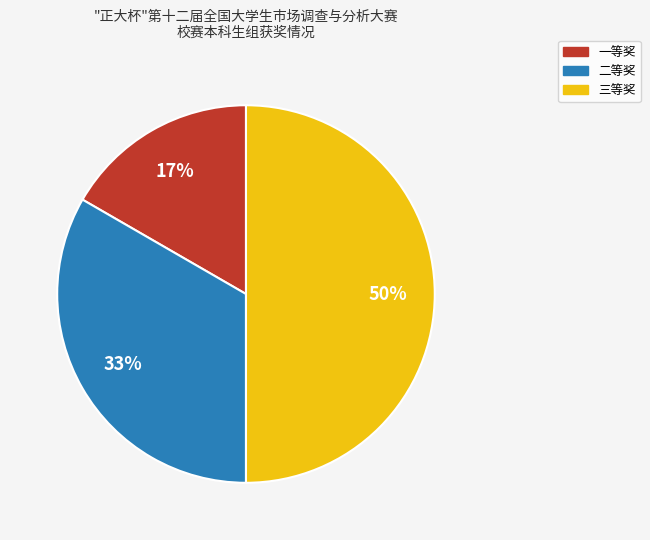

Count the number of slices in the pie.

3